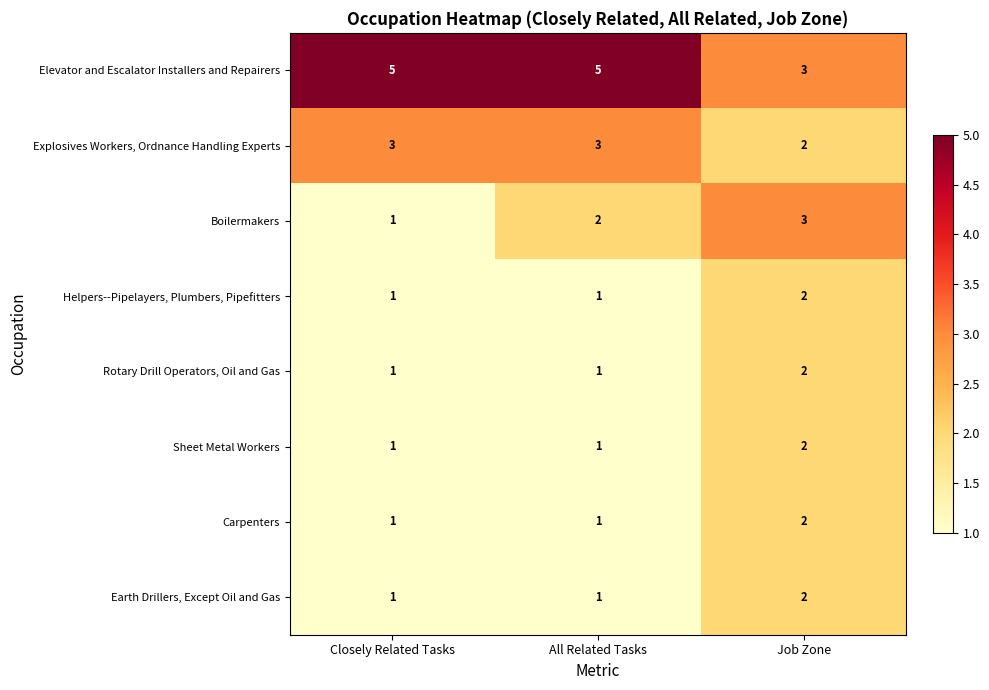

What is the sum of all Explosives Workers, Ordnance Handling Experts values?

8